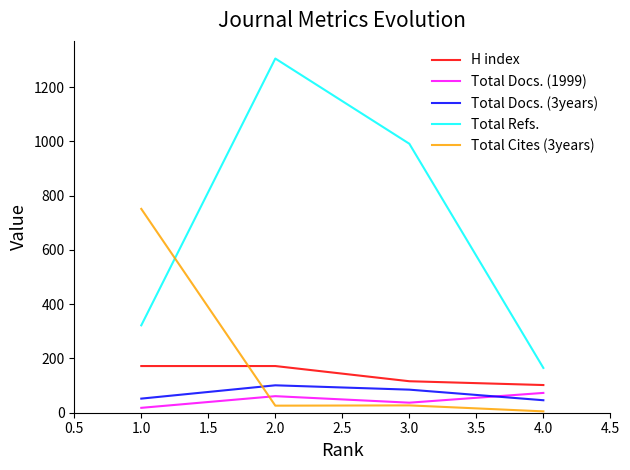

Which series has the largest total across all categories?

Total Refs.